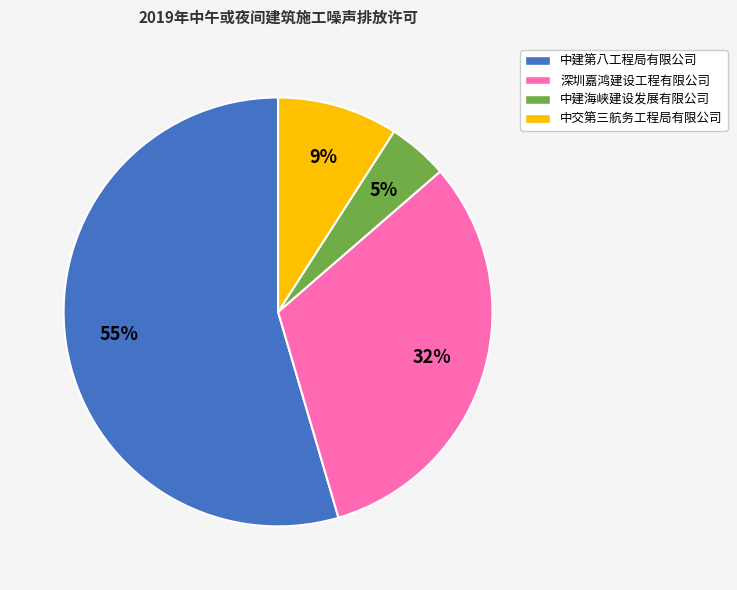

Is there any slice that represents more than half of the pie?

Yes